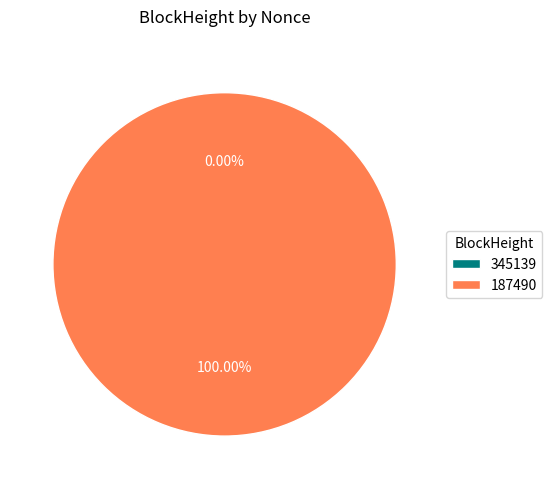

Does 187490 account for over 50% of the chart?

Yes